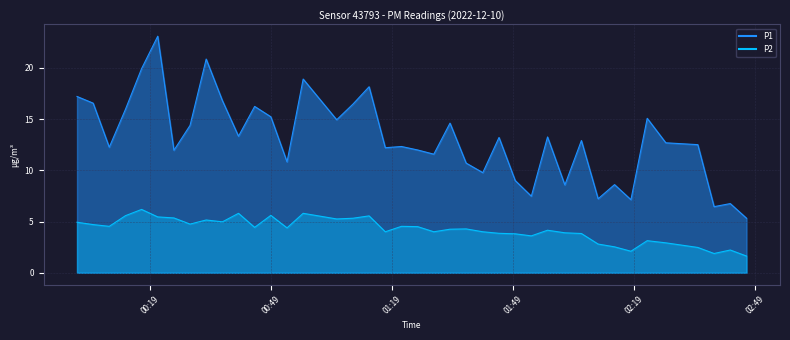

What is the value of the P1 point at the 9th from the left?

20.9